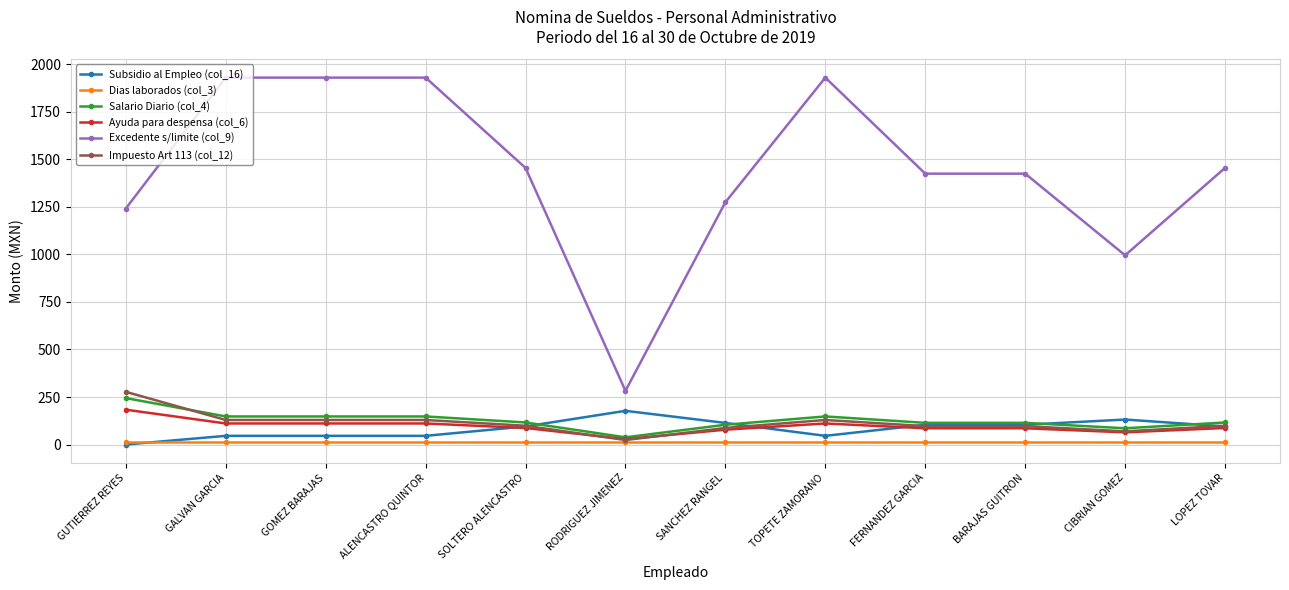

Is the value of Salario Diario (col_4) at ALENCASTRO QUINTOR greater than the value of Excedente s/limite (col_9) at FERNANDEZ GARCIA?

No